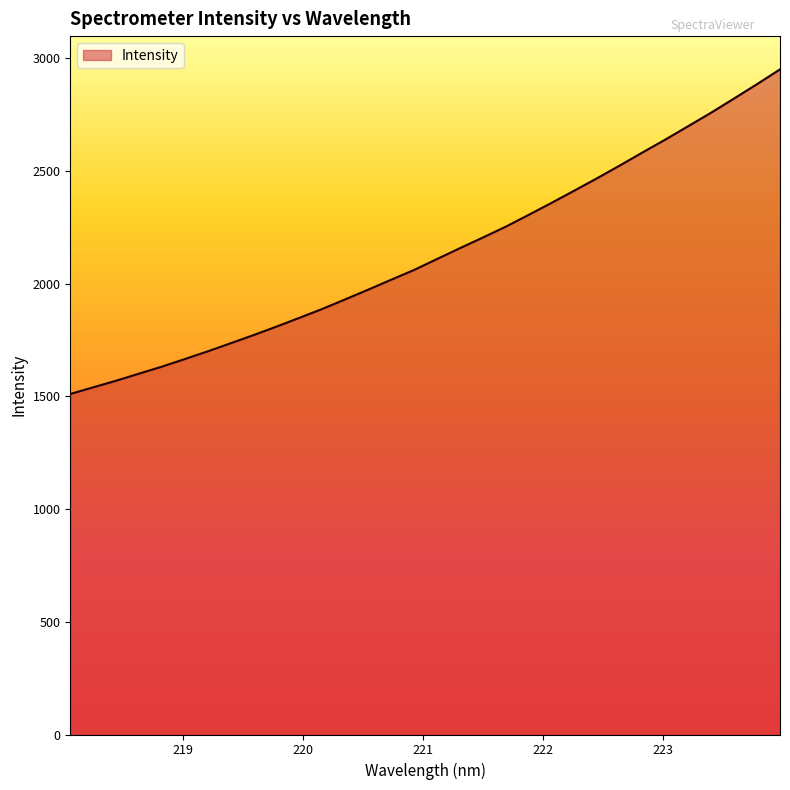

What is the minimum value shown in the chart?

1511.1